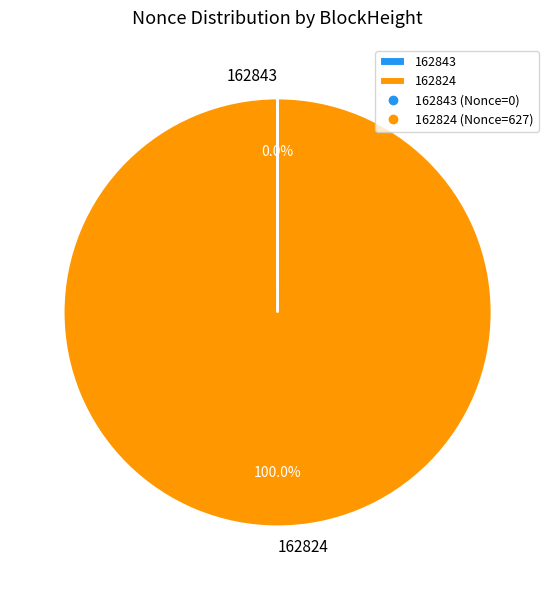

To the nearest percent, what percentage of the pie is 162824?

100%